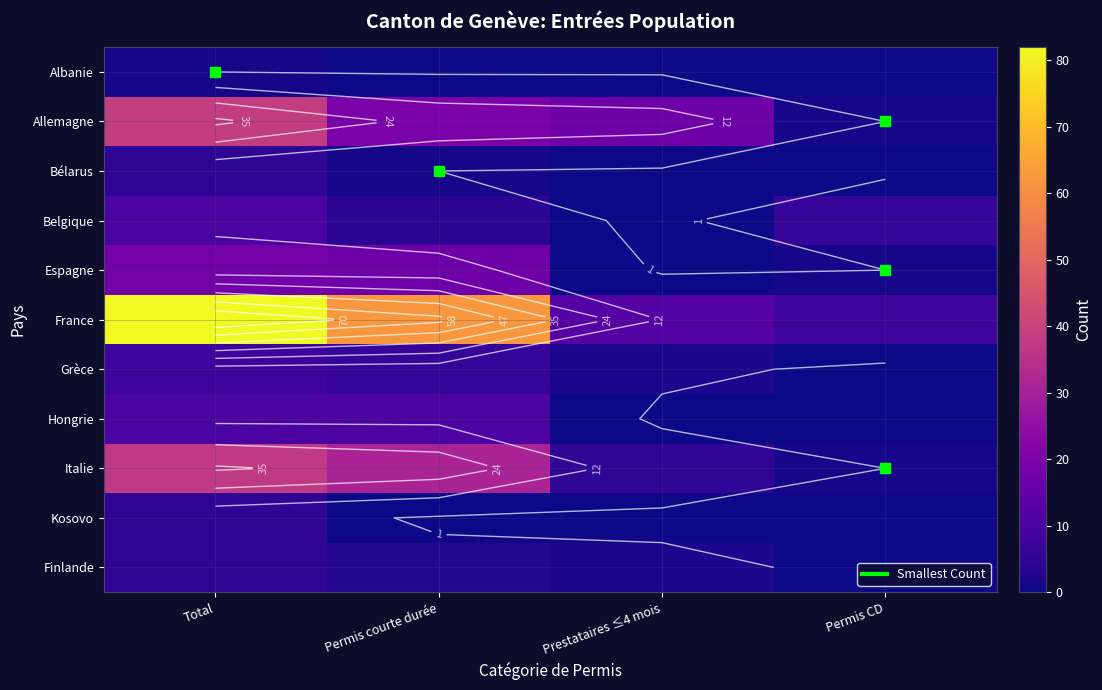

The Italie series shows 2 at Prestataires ≤4 mois. True or false?

False